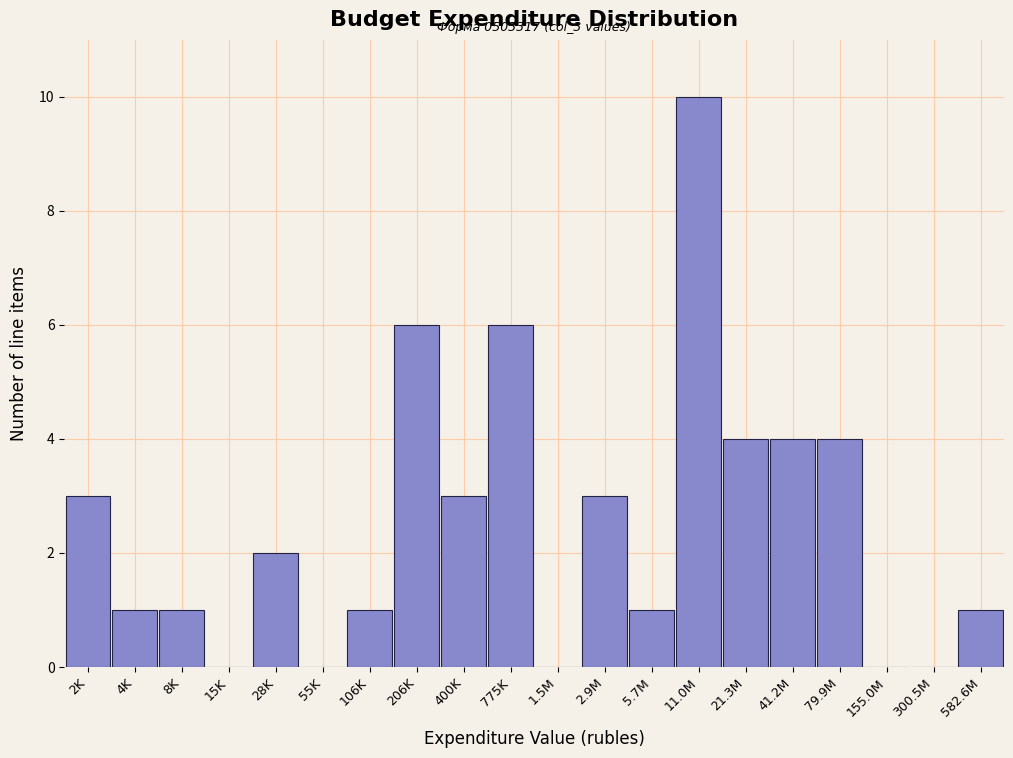

Reading right to left, what are all the values shown in this chart?

582.6M=1	300.5M=0	155.0M=0	79.9M=4	41.2M=4	21.3M=4	11.0M=10	5.7M=1	2.9M=3	1.5M=0	775K=6	400K=3	206K=6	106K=1	55K=0	28K=2	15K=0	8K=1	4K=1	2K=3